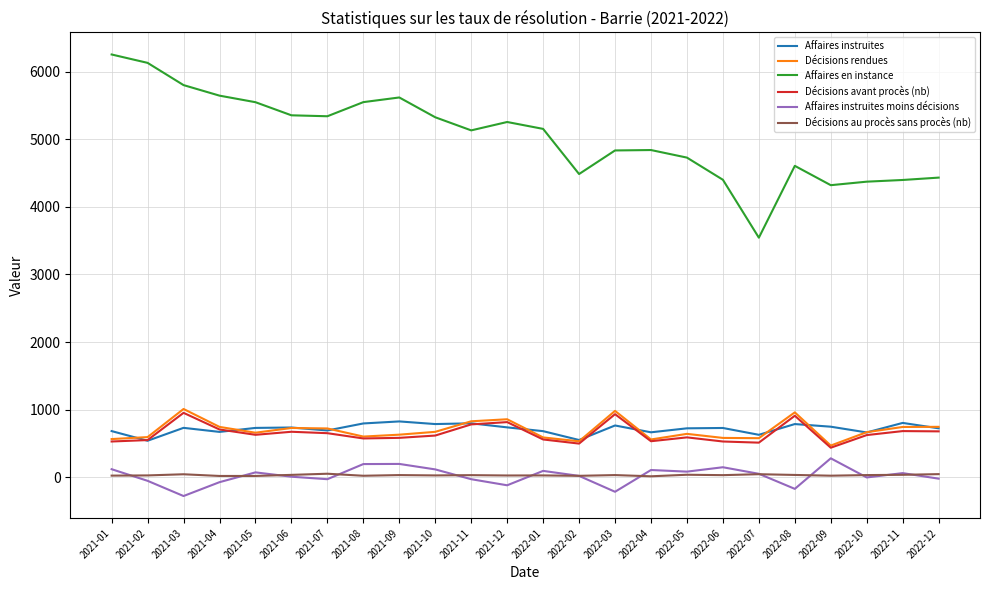

True or false: Affaires en instance has more than 1 points higher than both neighbors.

True